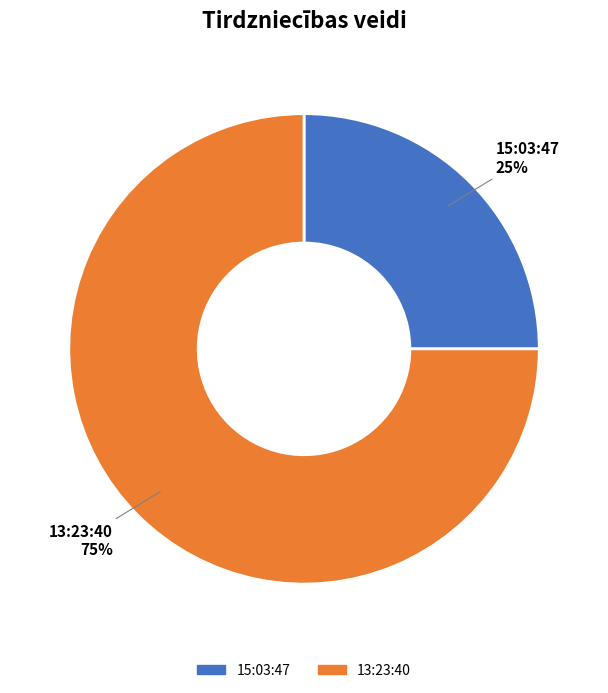

How many segments does this pie chart have?

2